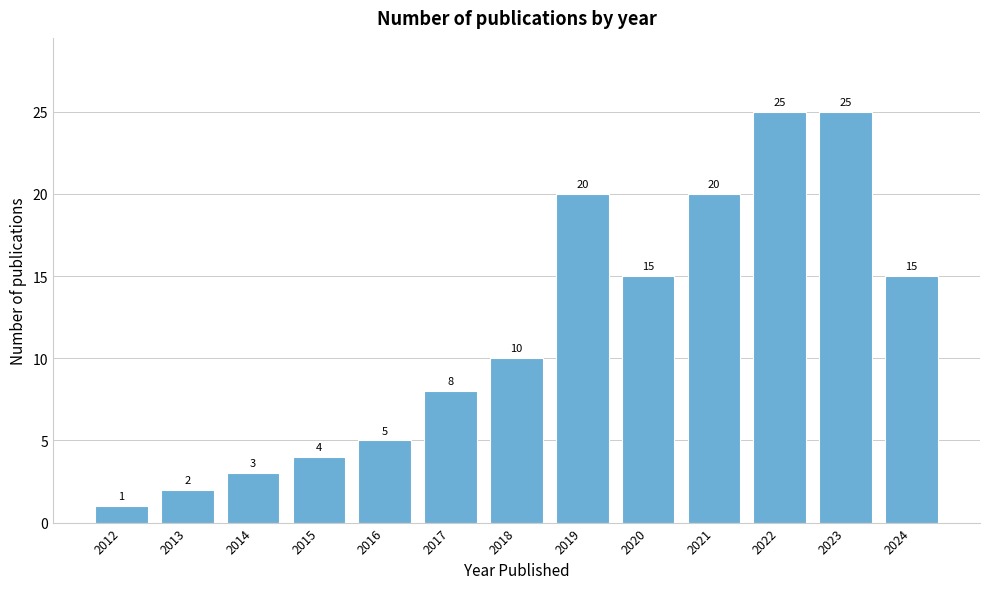

Reading right to left, extract all data points from this chart.

2024=15	2023=25	2022=25	2021=20	2020=15	2019=20	2018=10	2017=8	2016=5	2015=4	2014=3	2013=2	2012=1